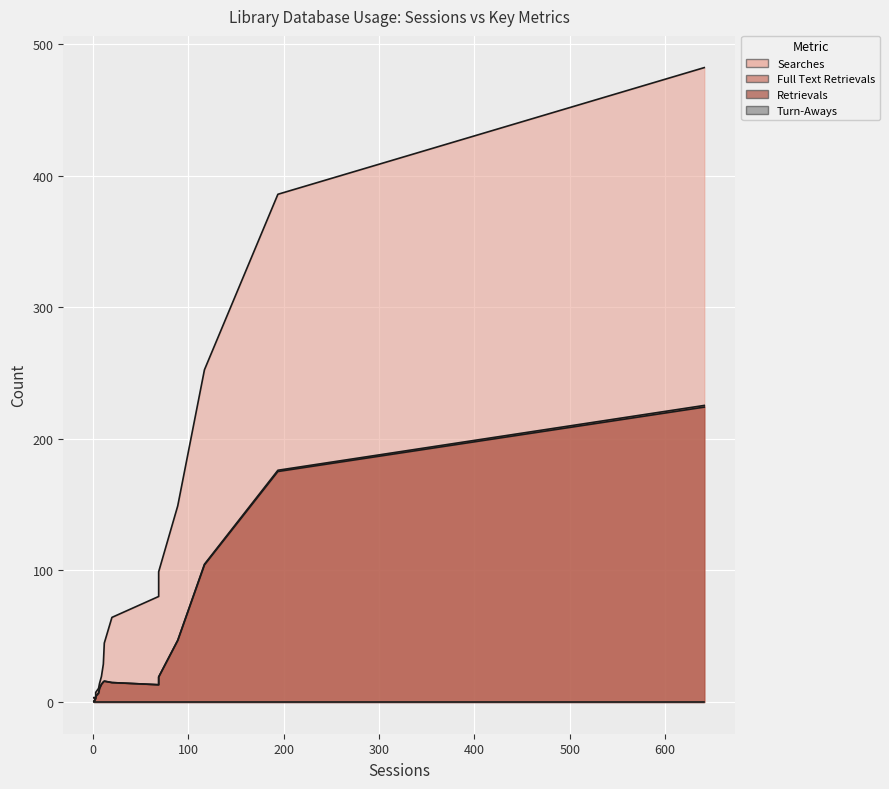

At which category does Searches reach its first local valley?

3